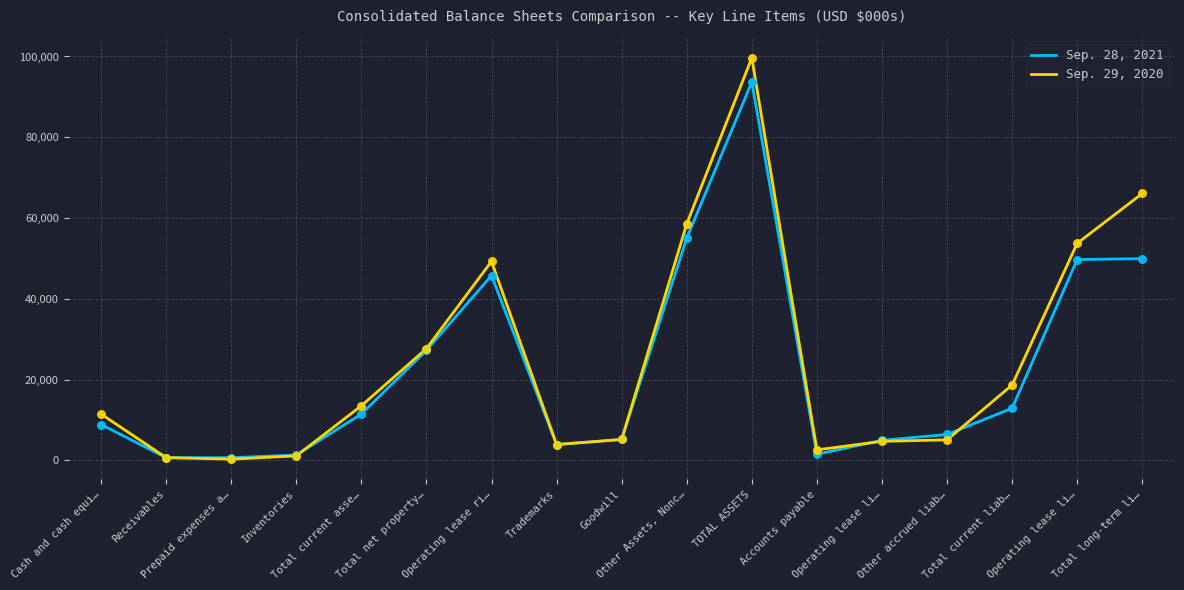

What are all the series names shown in the legend?

Sep. 28, 2021, Sep. 29, 2020